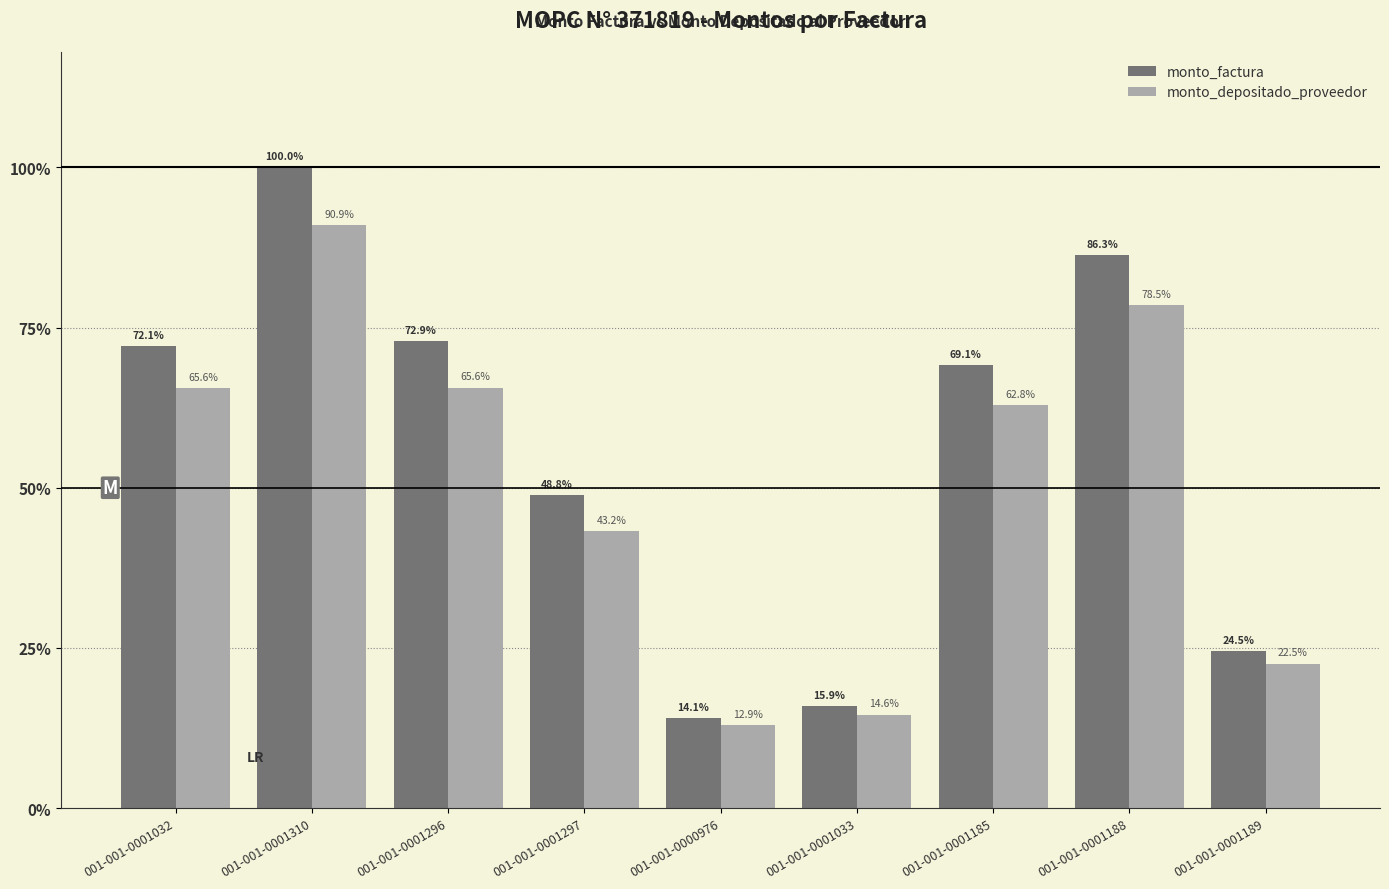

What is the maximum value for monto_factura?

18691348589